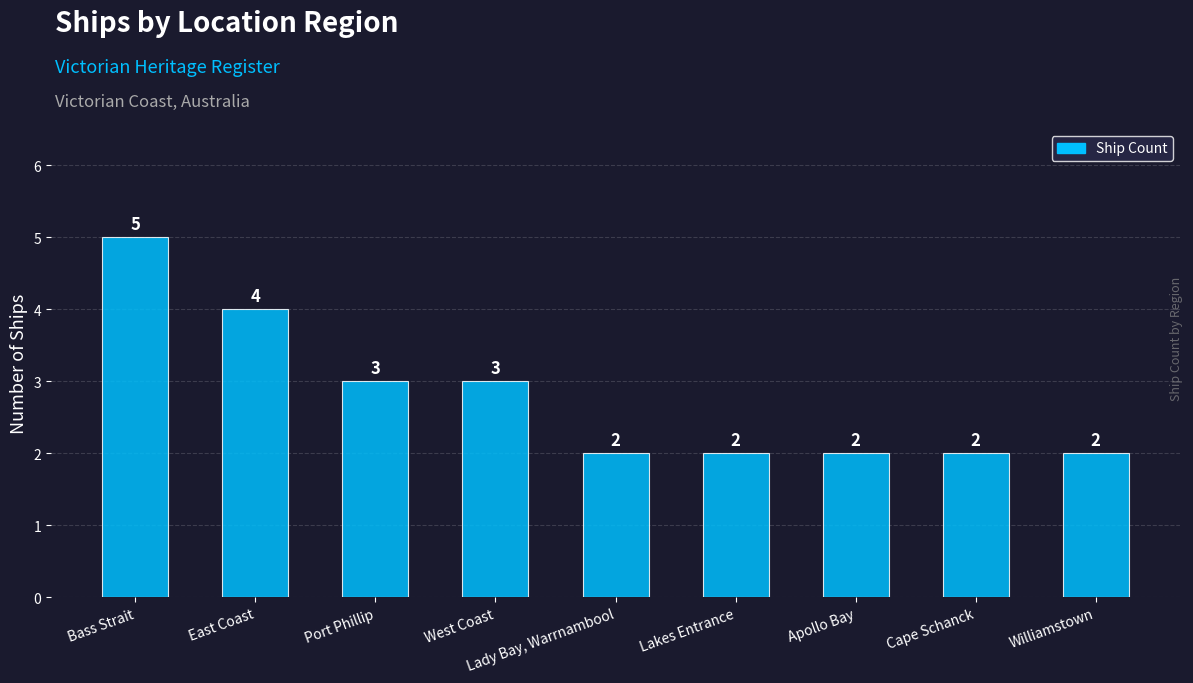

What is the value of the 5th bar from the left?

2